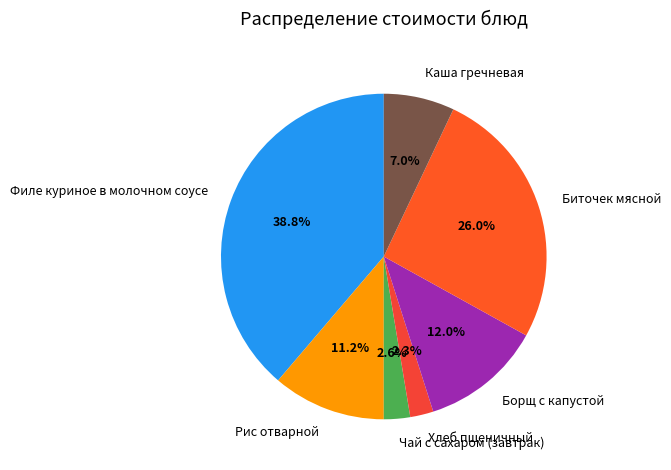

To the nearest percent, what is the difference between the Борщ с капустой and Рис отварной slice percentages?

1%